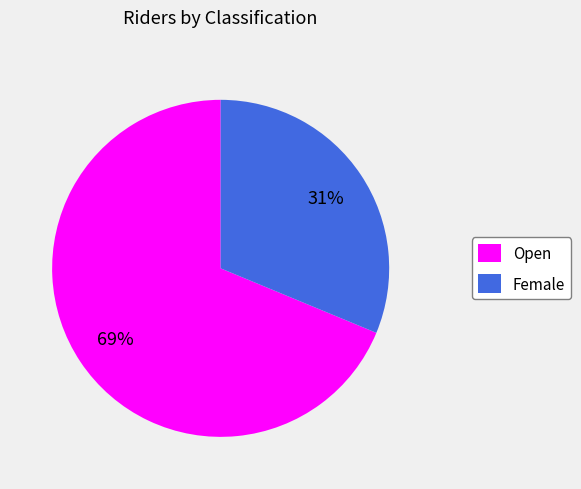

How many segments does this pie chart have?

2